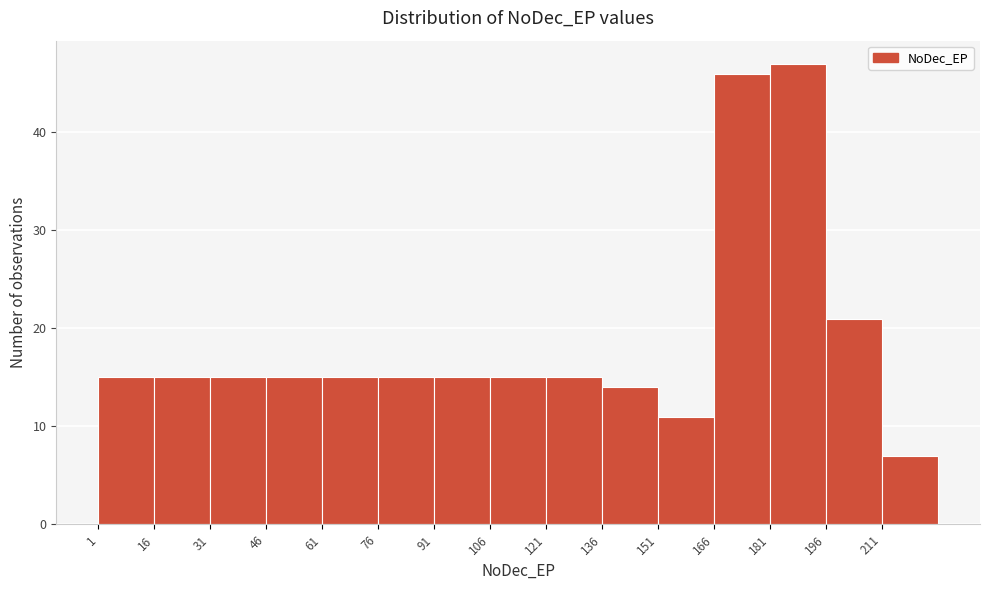

Reading left to right, transcribe this chart: for each bar, give the range it covers on the x-axis and its height. Neither the bar edges nor the heights are printed on the chart, so give them approximately, as read against the axes.

1 to 16: 15
16 to 31: 15
31 to 46: 15
46 to 61: 15
61 to 76: 15
76 to 91: 15
91 to 106: 15
106 to 121: 15
121 to 136: 15
136 to 151: 14
151 to 166: 11
166 to 181: 46
181 to 196: 47
196 to 211: 21
211 to 226: 7